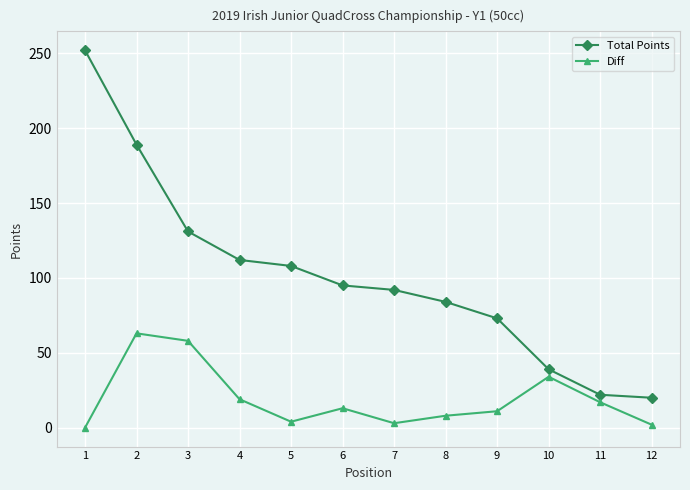

What is the value of the Diff point at the 2nd from the left?

63